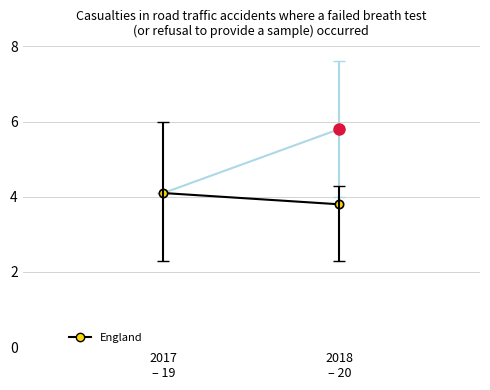

Reading right to left, list all the values displayed in this chart.

2018
– 20=3.8	2017
– 19=4.1